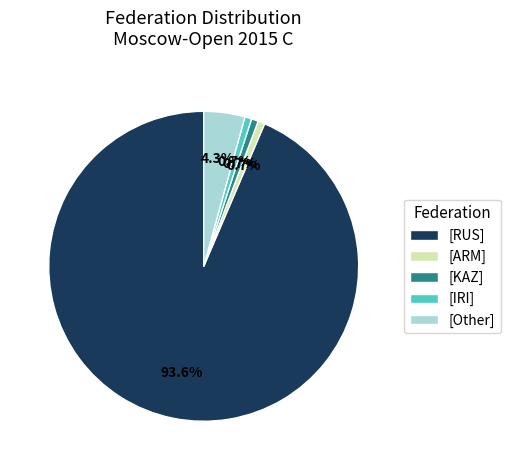

Between [RUS] and [Other], which is larger?

[RUS]